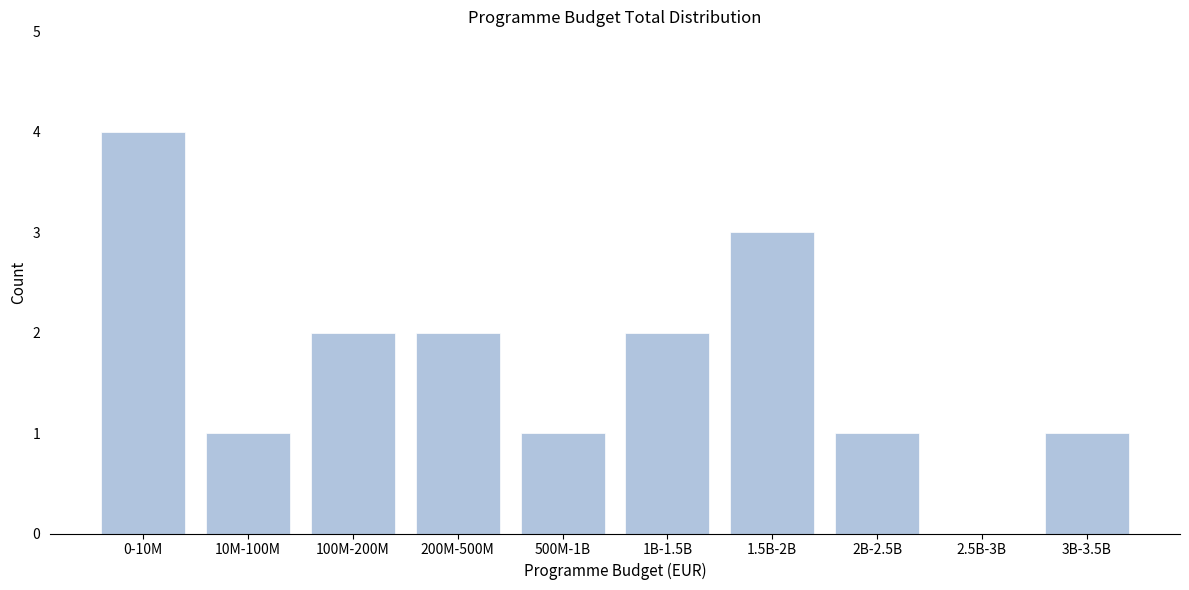

Reading left to right, transcribe all the data shown in this chart.

0-10M=4	10M-100M=1	100M-200M=2	200M-500M=2	500M-1B=1	1B-1.5B=2	1.5B-2B=3	2B-2.5B=1	2.5B-3B=0	3B-3.5B=1